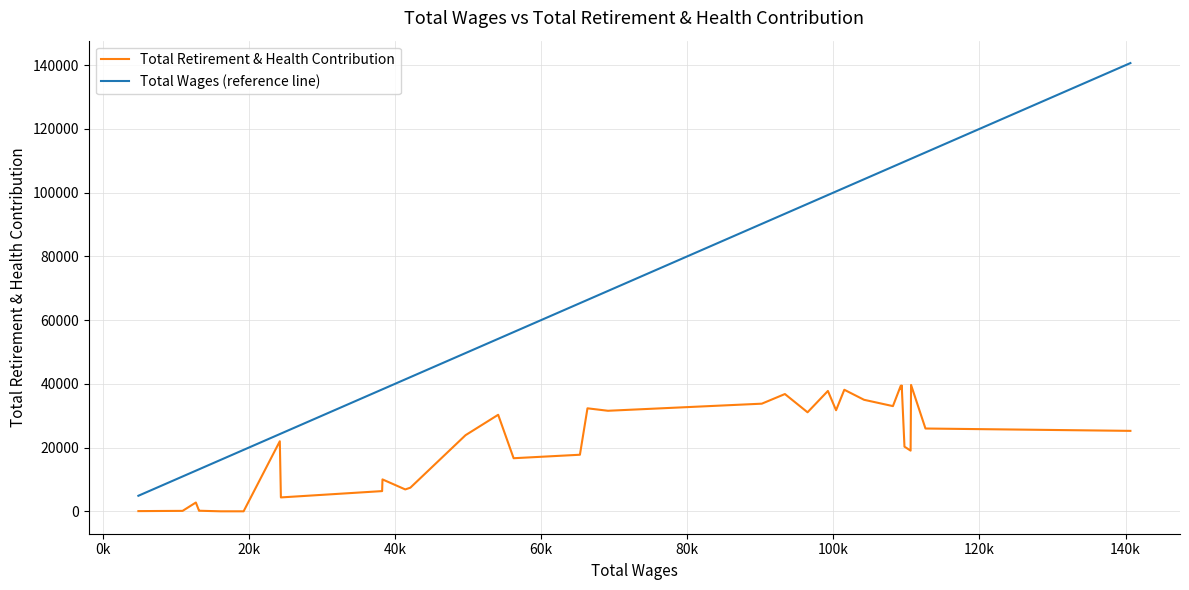

Which series has the largest range (max minus min)?

Total Wages (reference line)